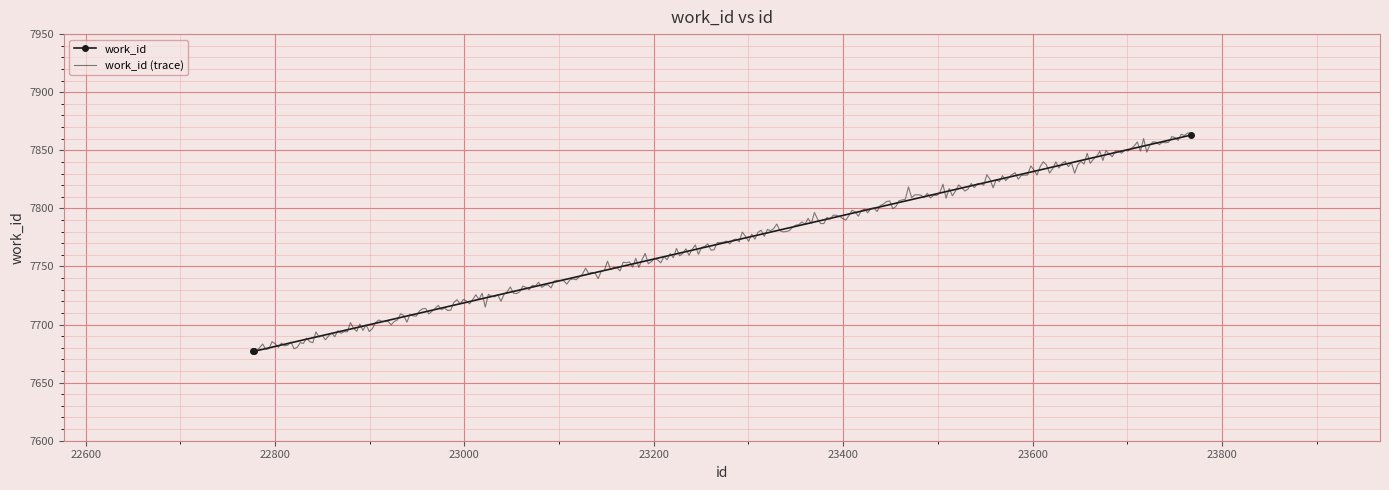

What is the difference between the maximum and minimum values?

186